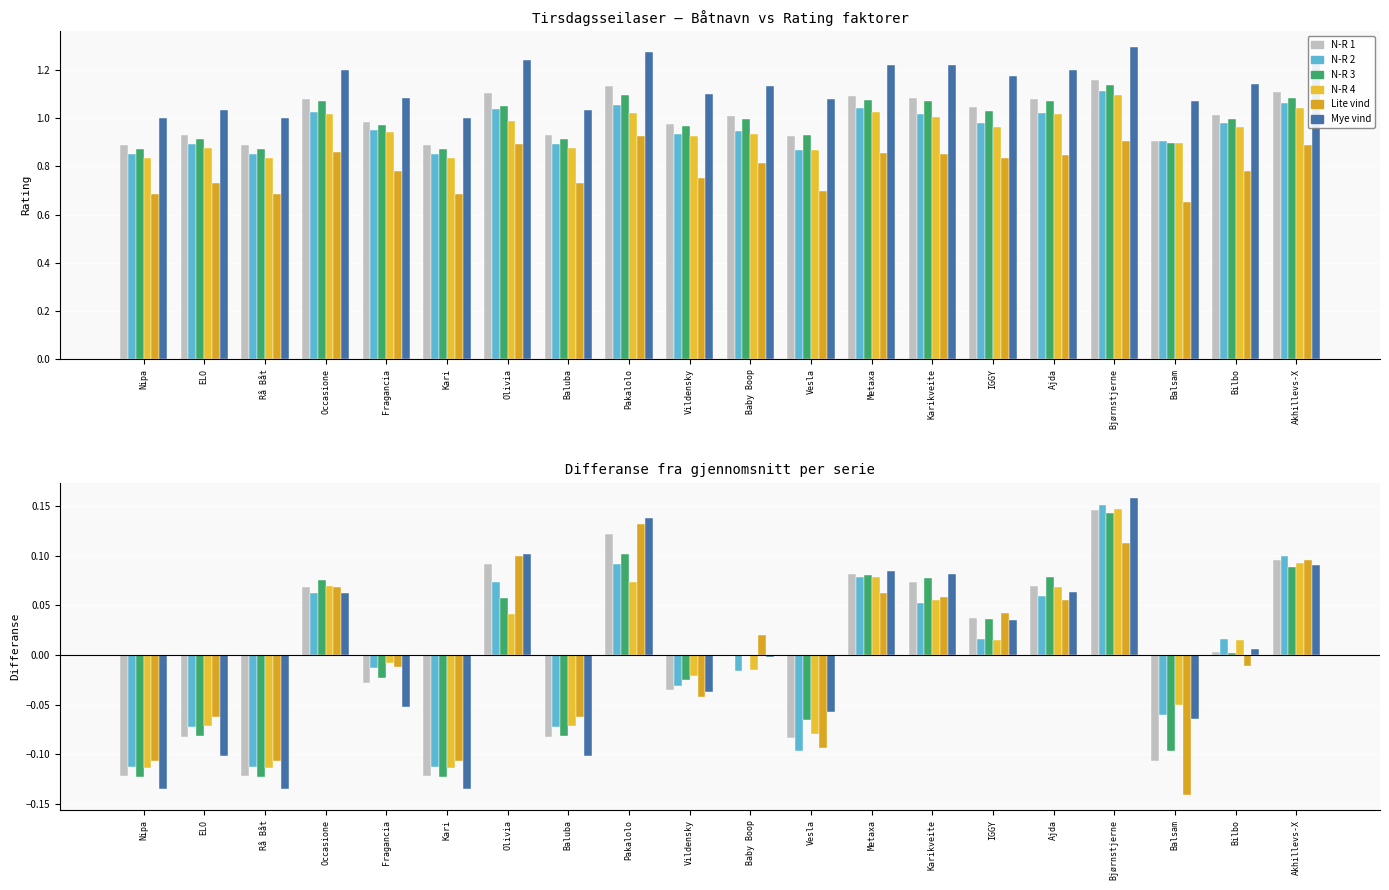

Rank the categories by Lite vind value from lowest to highest.

Balsam, Nipa, Rå Båt, Kari, Vesla, ELO, Baluba, Vildensky, Fragancia, Bilbo, Baby Boop, IGGY, Ajda, Karikveite, Metaxa, Occasione, Akhillevs-X, Olivia, Bjørnstjerne, Pakalolo